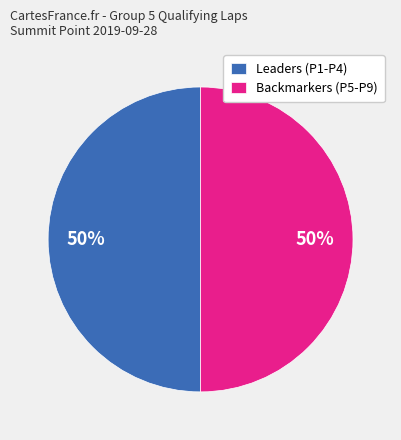

Do Leaders (P1-P4) and Backmarkers (P5-P9) together represent more than half of the pie?

Yes